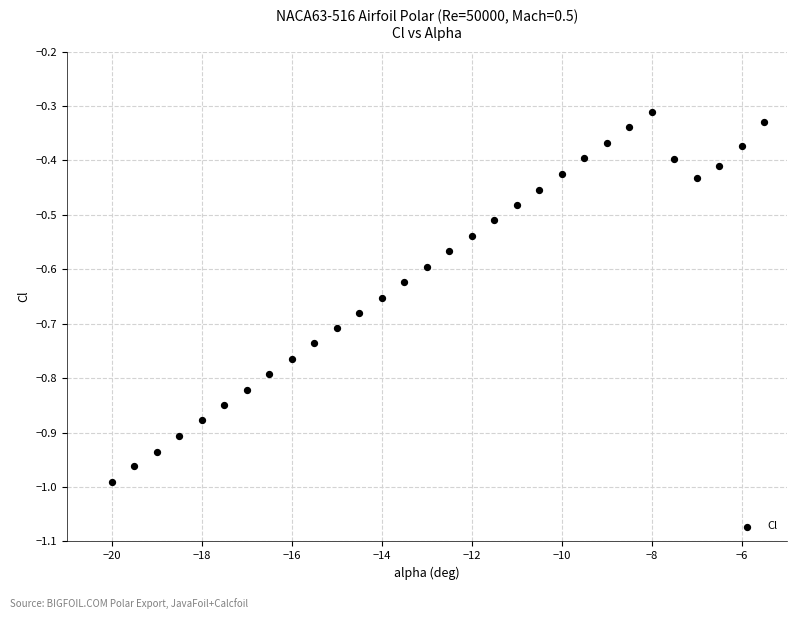

What is the range of Y values (max minus min)?

0.7